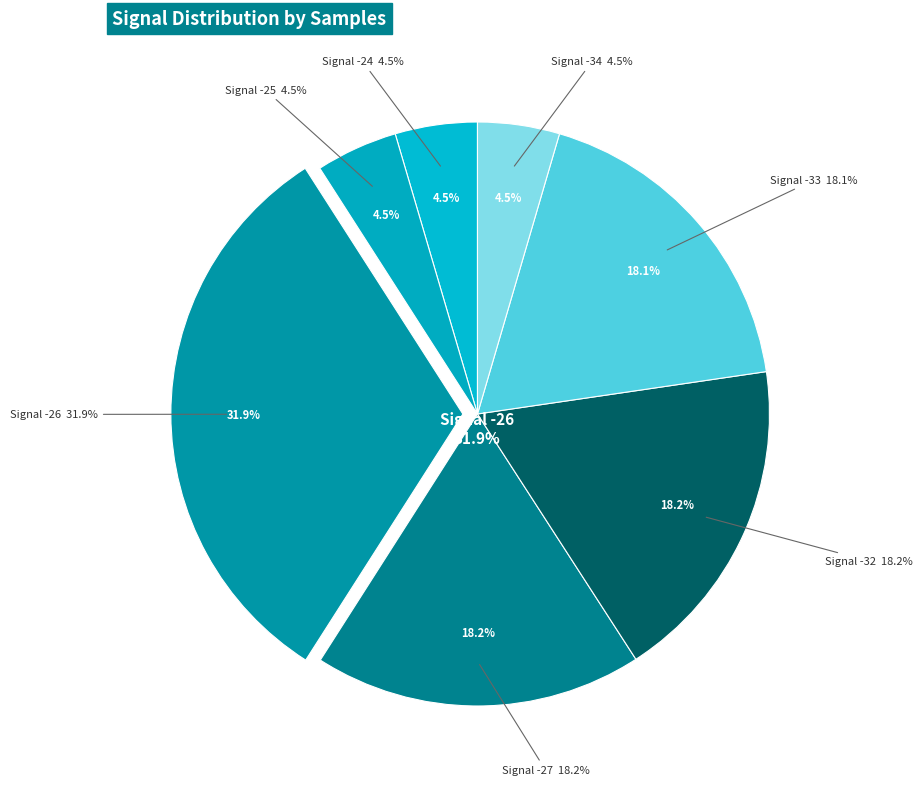

Combined, do -27 and -24 account for over 50%?

No